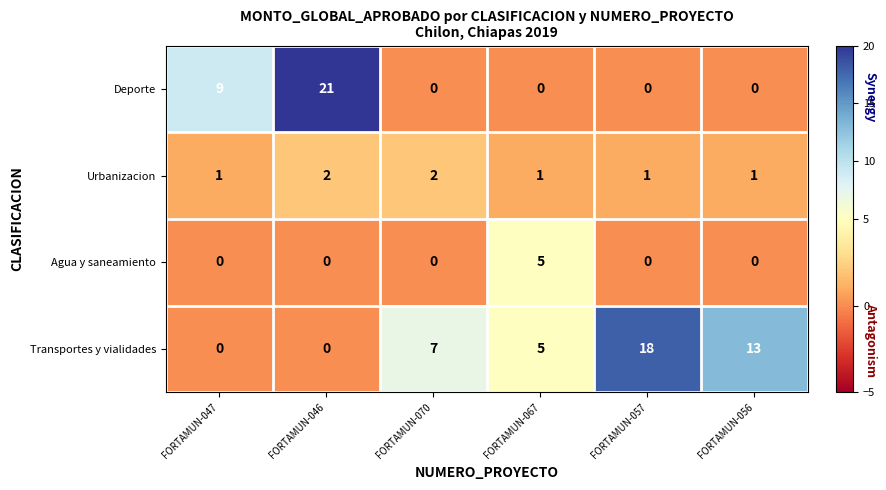

The value of Urbanizacion at FORTAMUN-057 is 1. True or false?

True